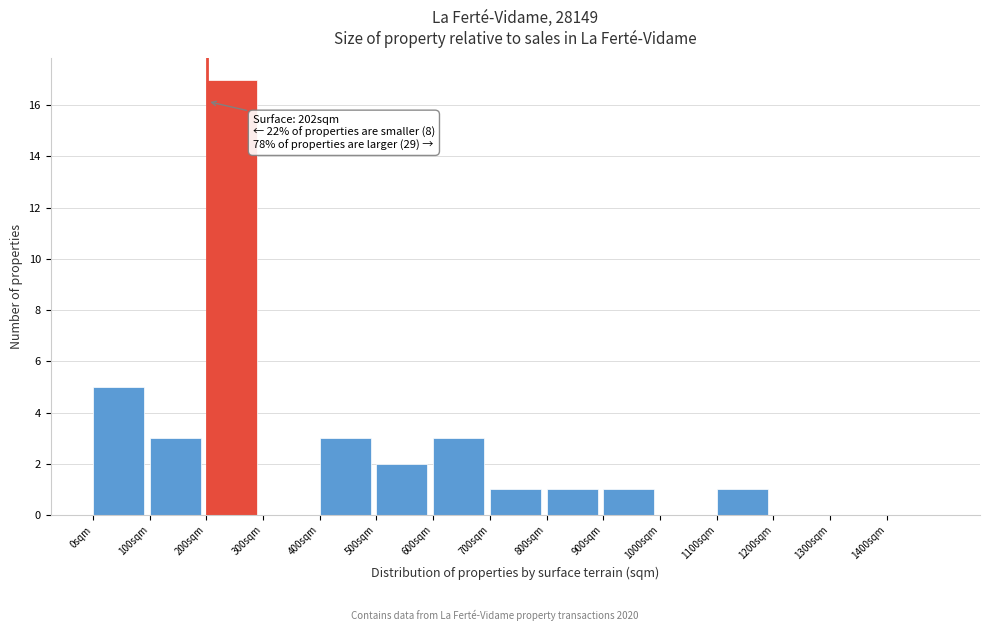

Over which range of the x-axis is the bar tallest?

200 to 300